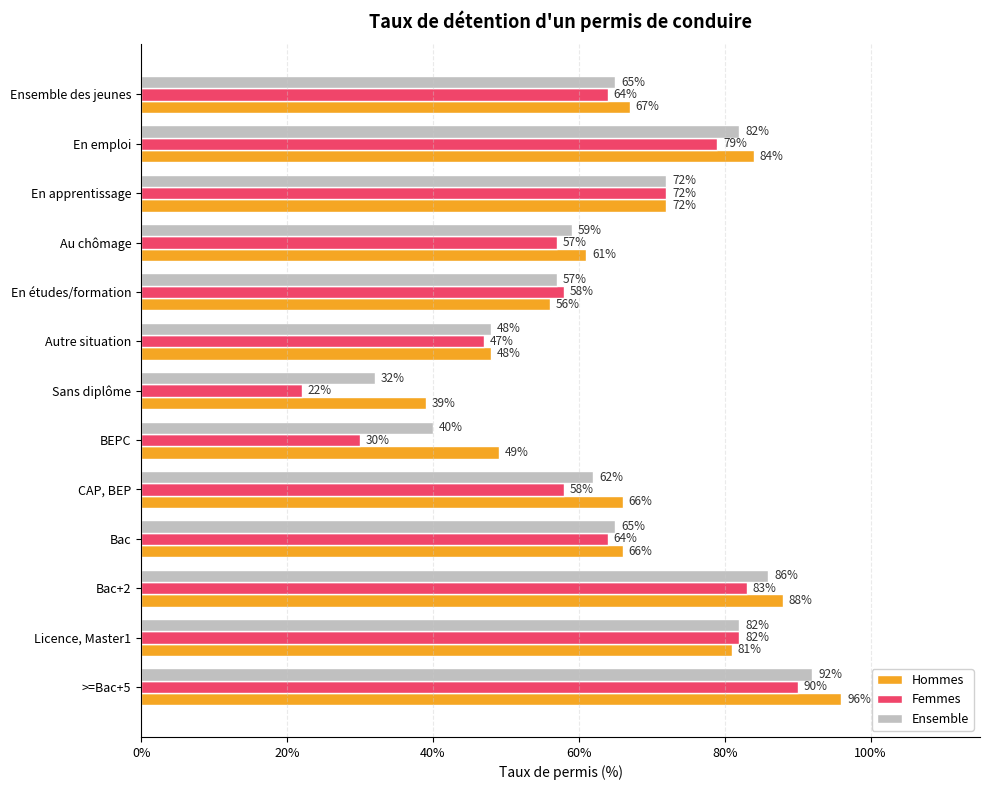

What is the approximate value of Femmes at Bac+2?

83